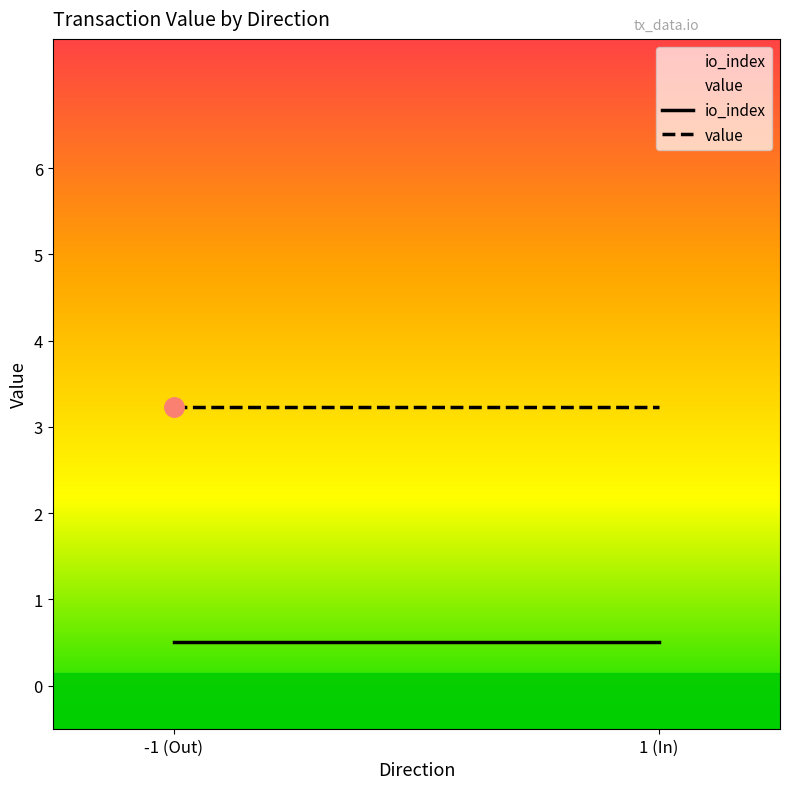

Reading left to right, list all the values displayed in this chart.

io_index: -1 (Out)=0.5	1 (In)=0.5
value: -1 (Out)=3.2	1 (In)=3.2